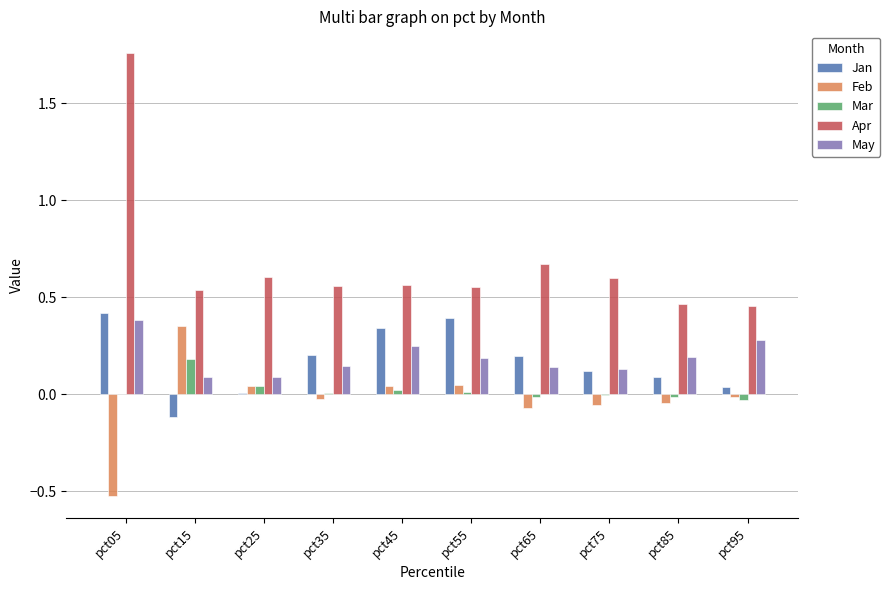

Is the value of Feb at pct45 greater than the value of Apr at pct95?

No